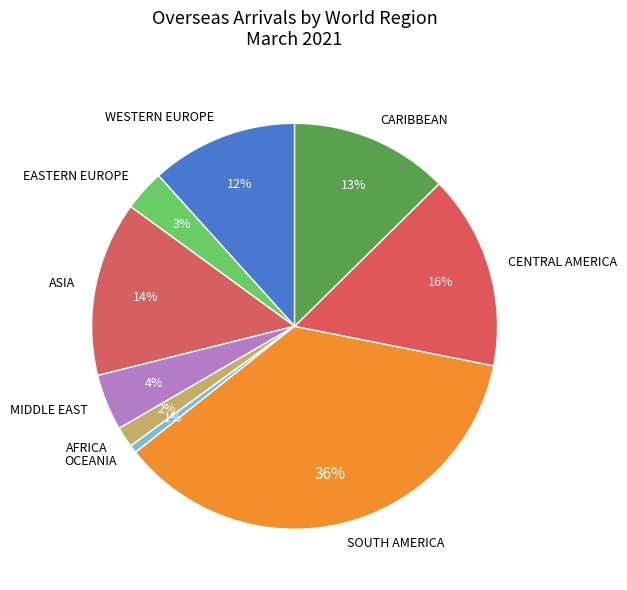

Is AFRICA the majority of the pie?

No